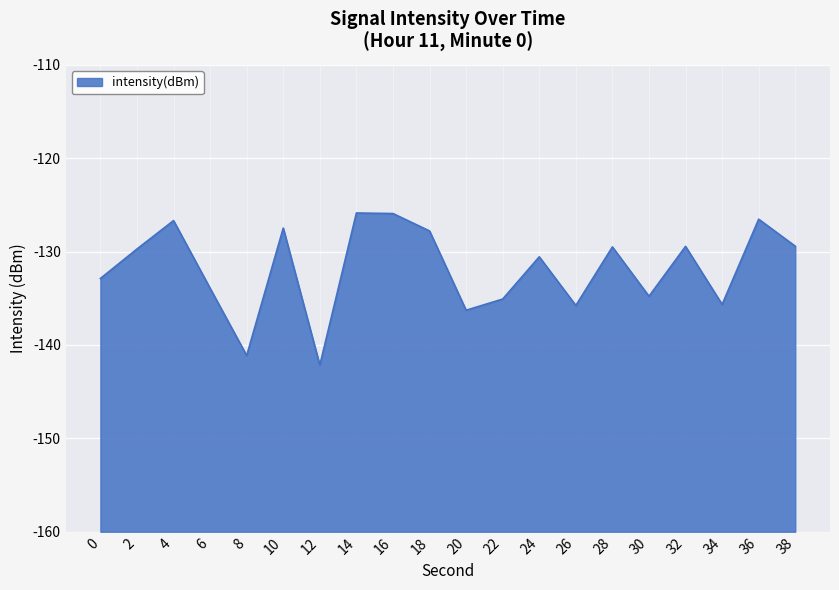

Is it true that the value at 14 is -191.9?

False